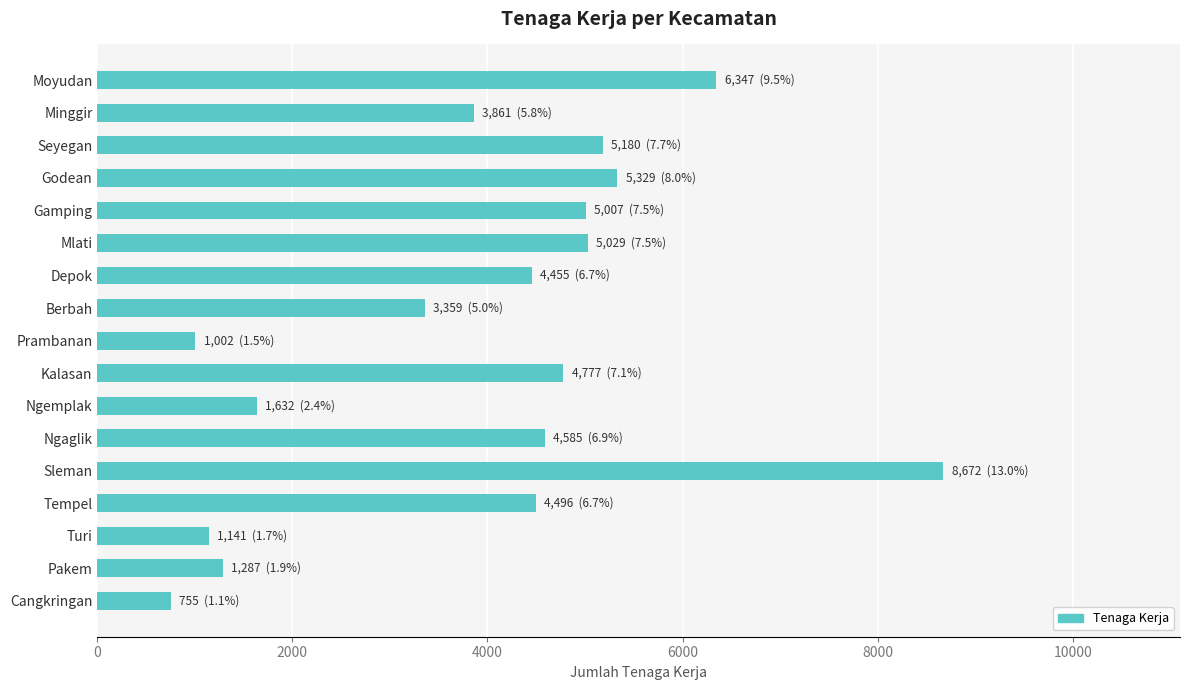

What is the sum of all values?

66914